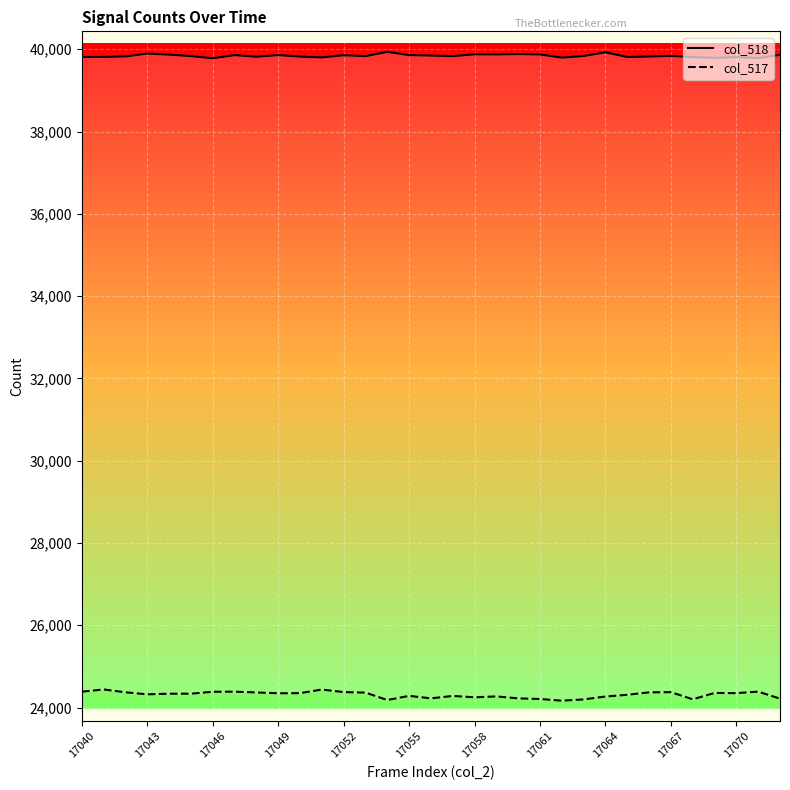

The col_517 series shows 24370 at 17046. True or false?

True